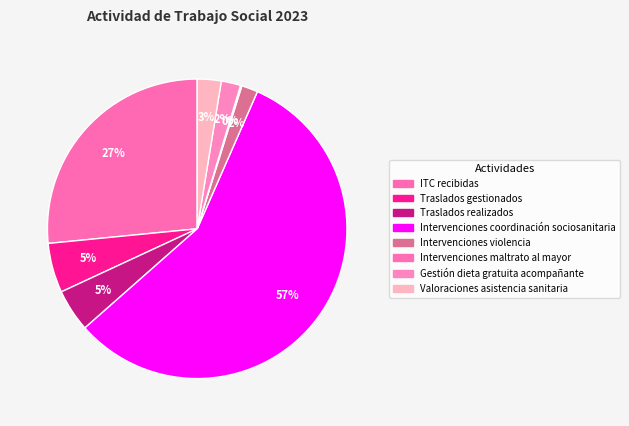

Is it true that Gestión dieta gratuita acompañante is 2% of the pie?

True